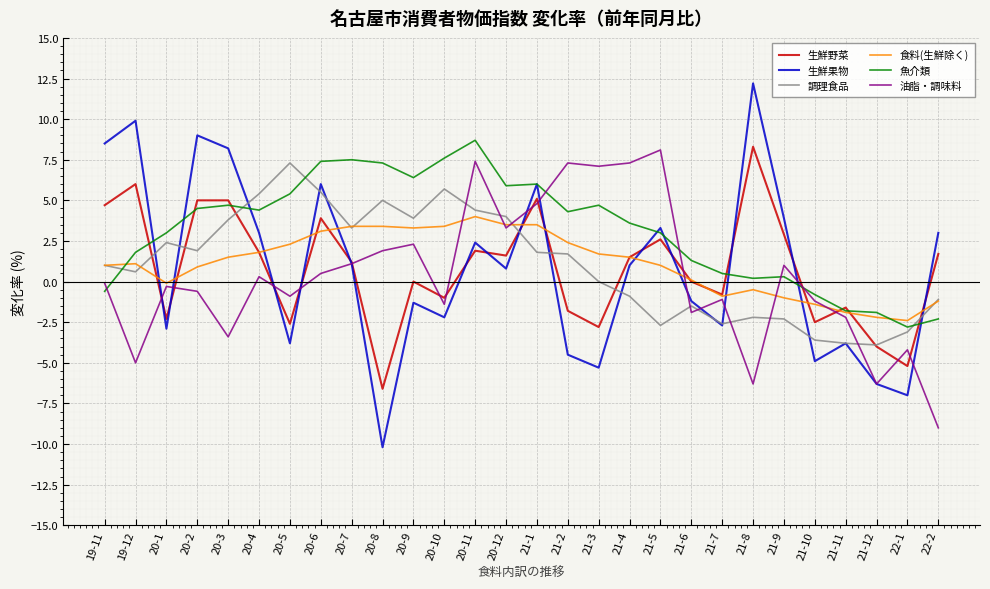

What is the highest value of the 食料(生鮮除く) series?

4.0